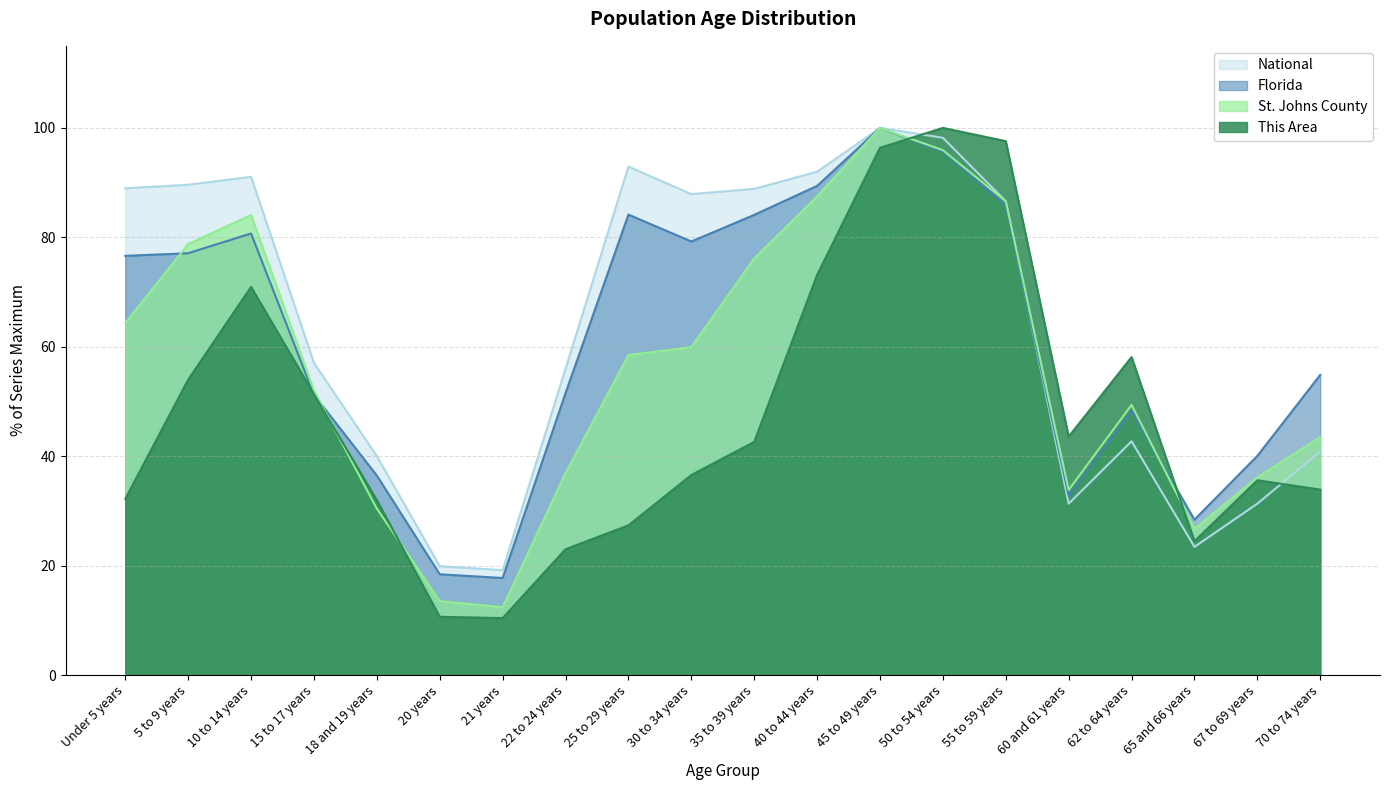

What is the label of the 10th point from the left?

30 to 34 years